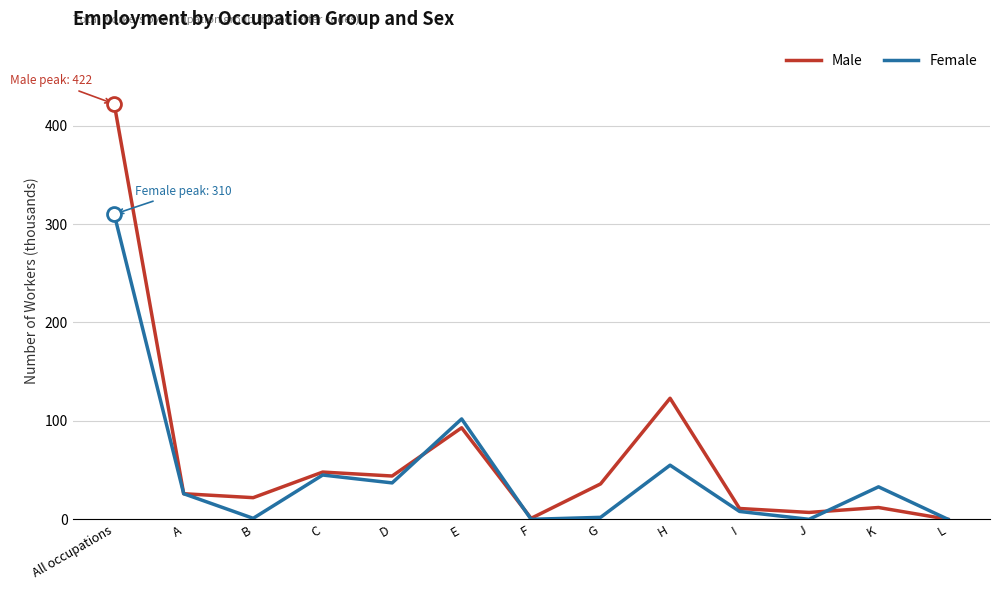

At which label is Female closest to 155?

E